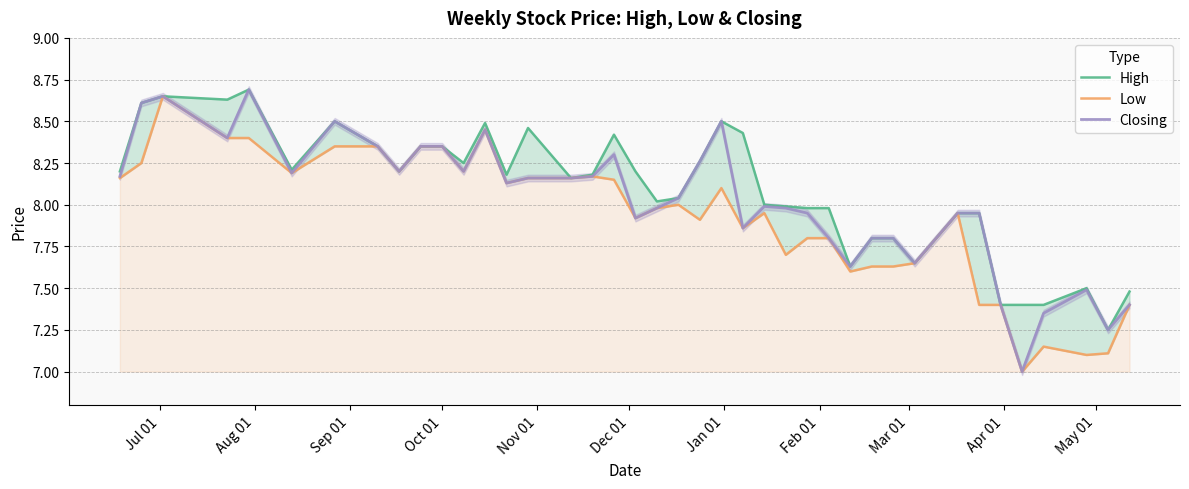

What is the minimum value for Closing?

7.0